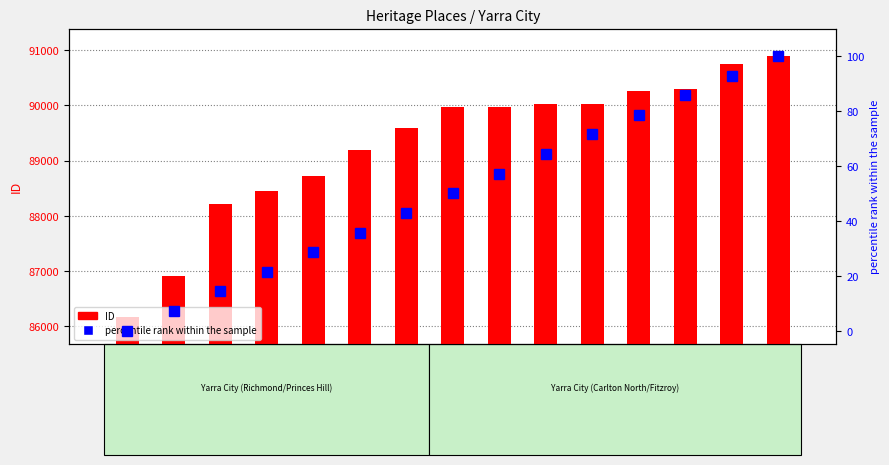

What is the total value across all series at Benlomond & stable?

90100.4